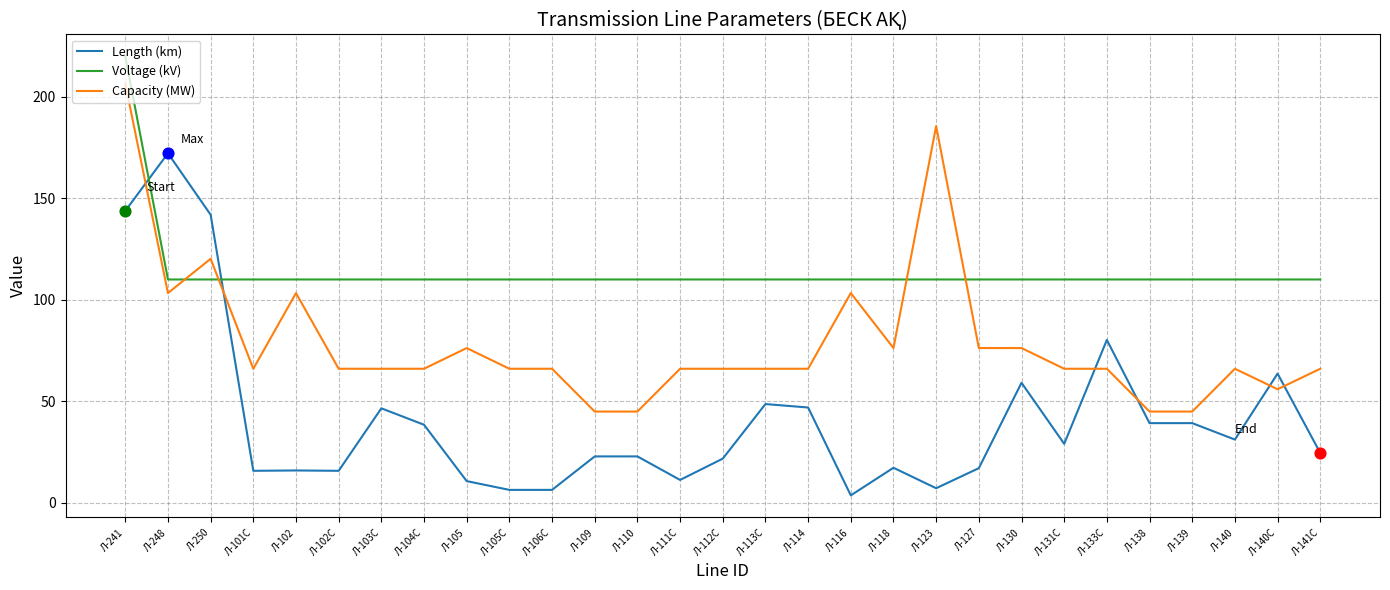

What is the spread (max minus min) of values at Л-109?

87.2